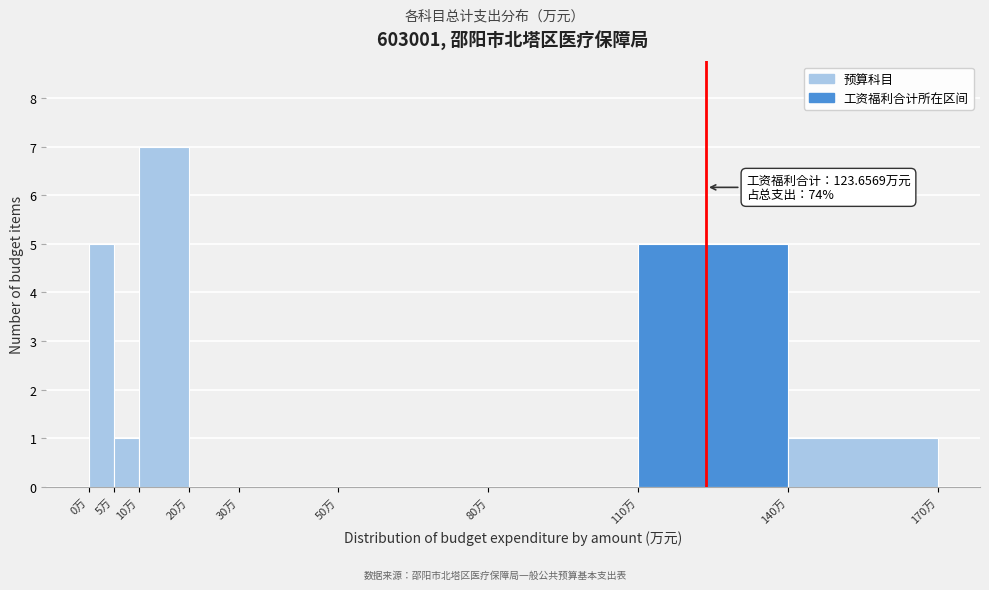

Over which range of the x-axis is the bar tallest?

10 to 20